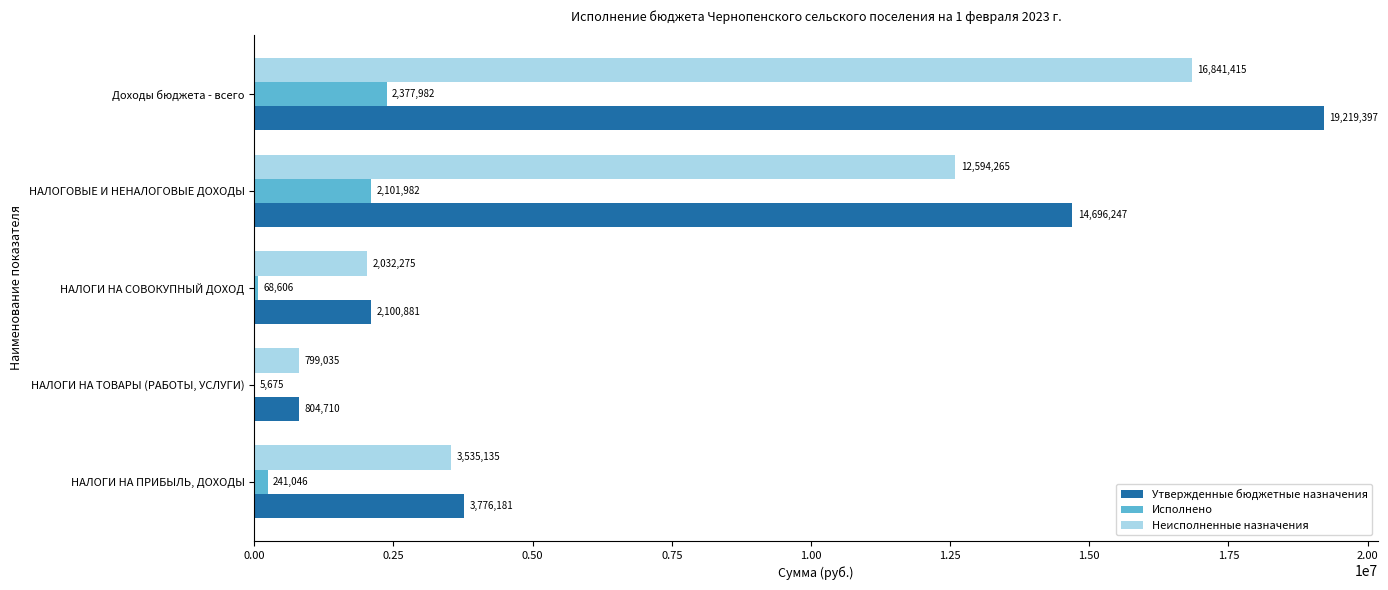

Which label corresponds to the largest value in the chart?

Доходы бюджета - всего